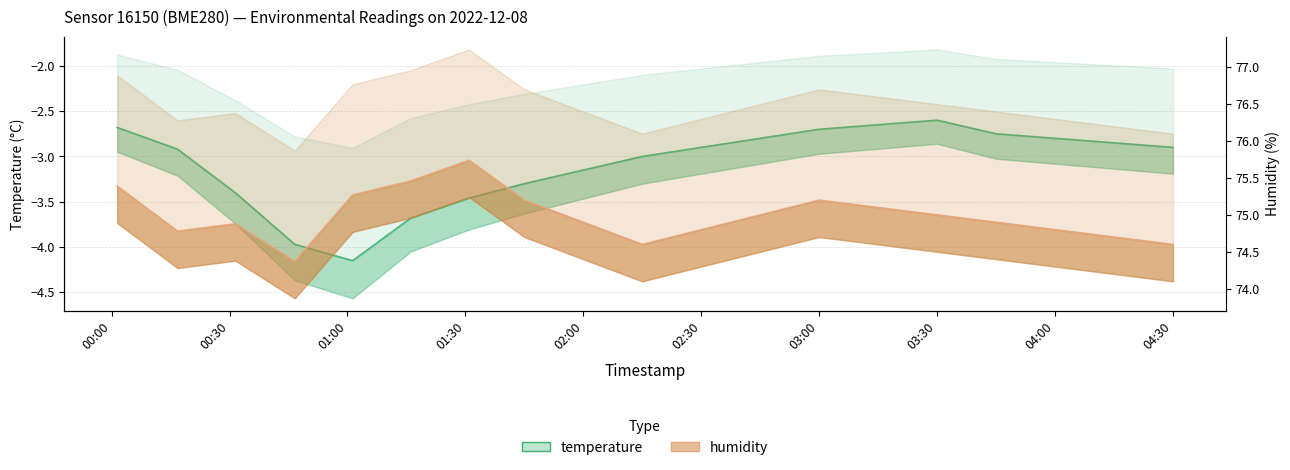

What is the difference between the temperature values at 02:01 and 00:16?

0.2